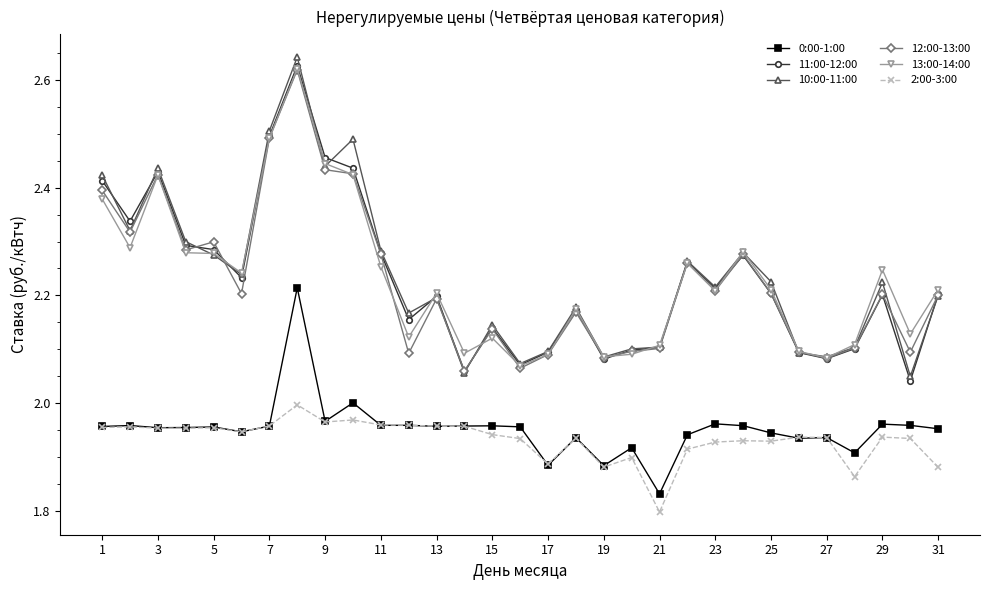

True or false: 13:00-14:00 has more than 2 interior local peaks.

True